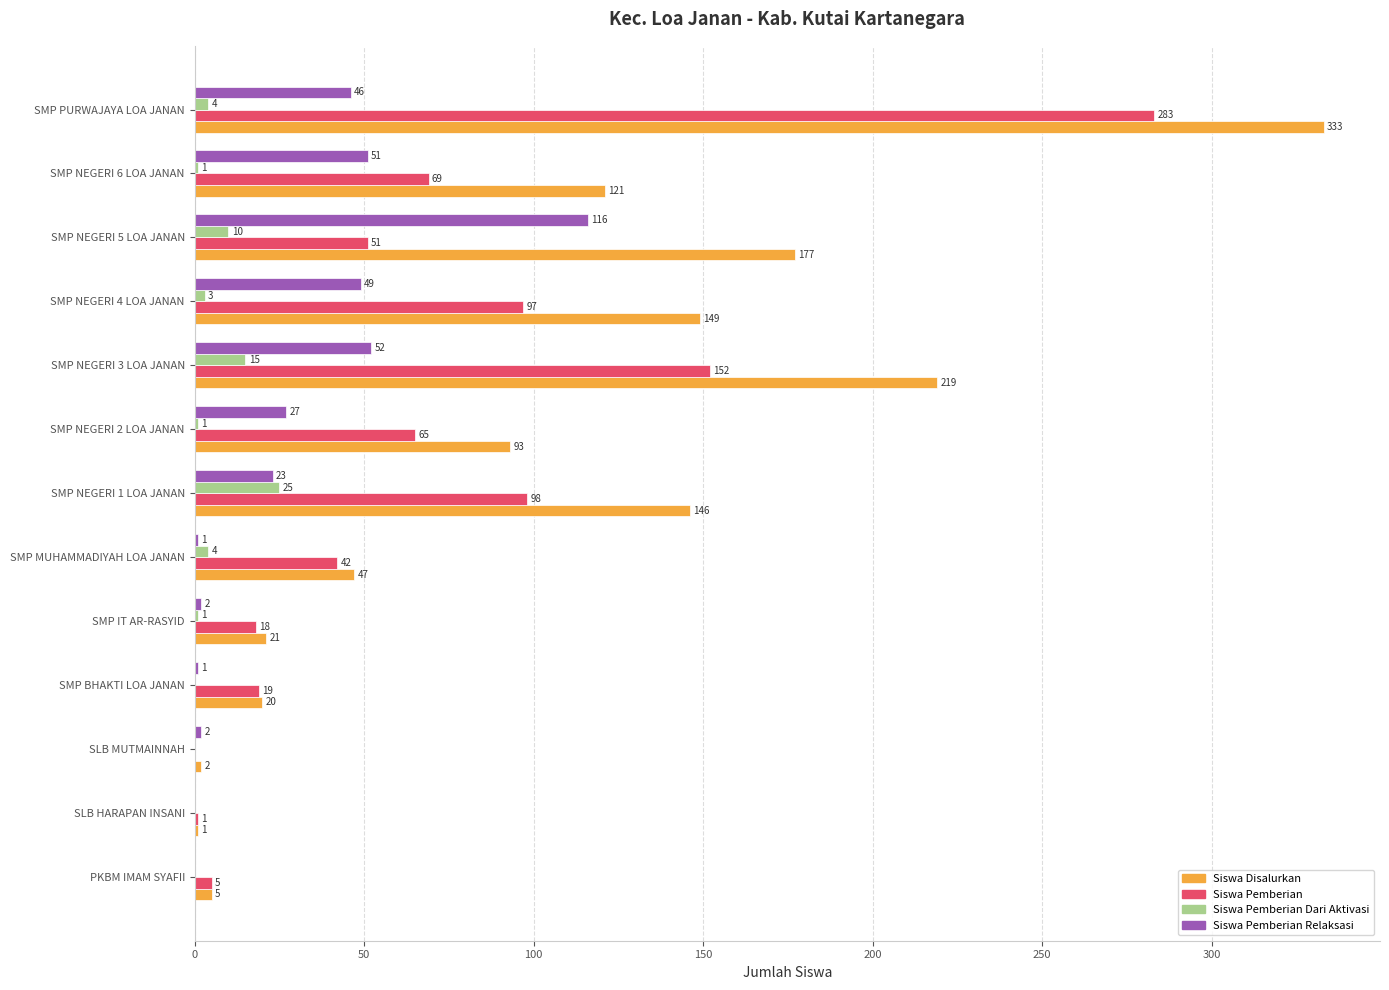

How many series are shown in this chart?

4